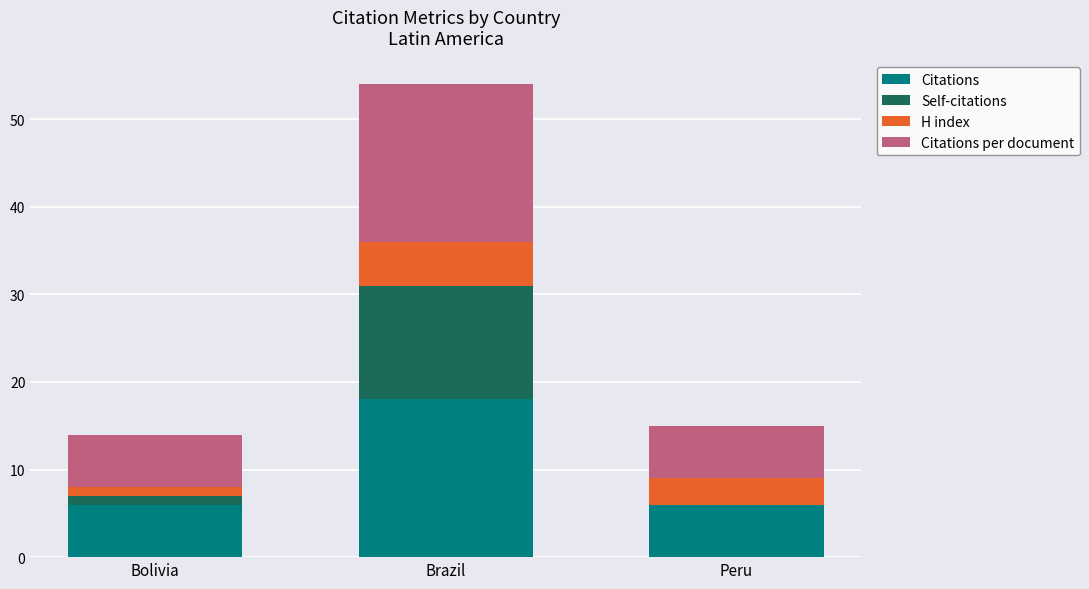

True or false: Citations has a value of 6 at Peru.

True